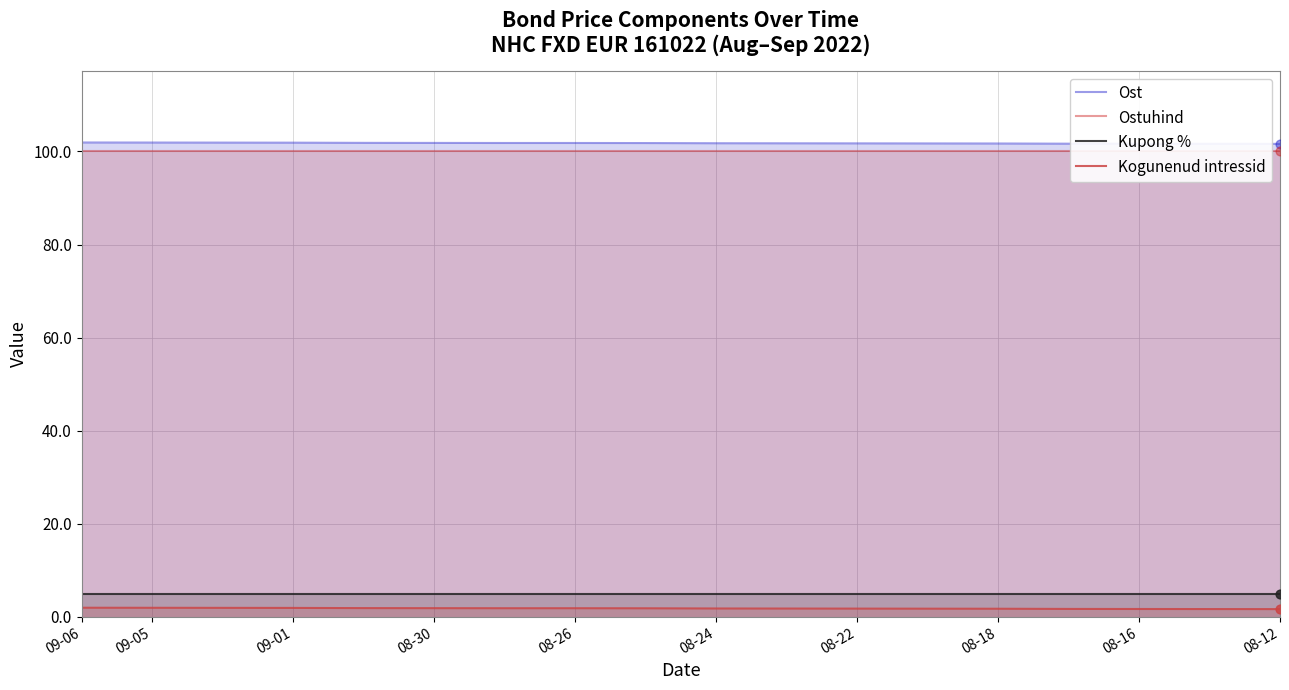

Which series has the largest total across all categories?

Ost